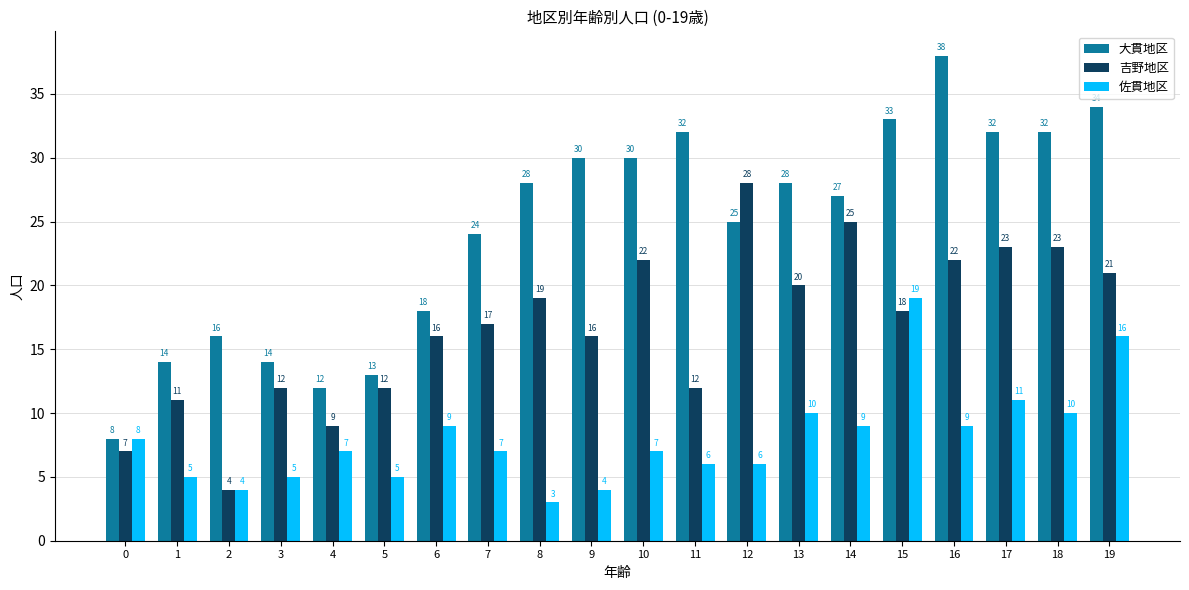

What are all the series names shown in the legend?

大貫地区, 吉野地区, 佐貫地区